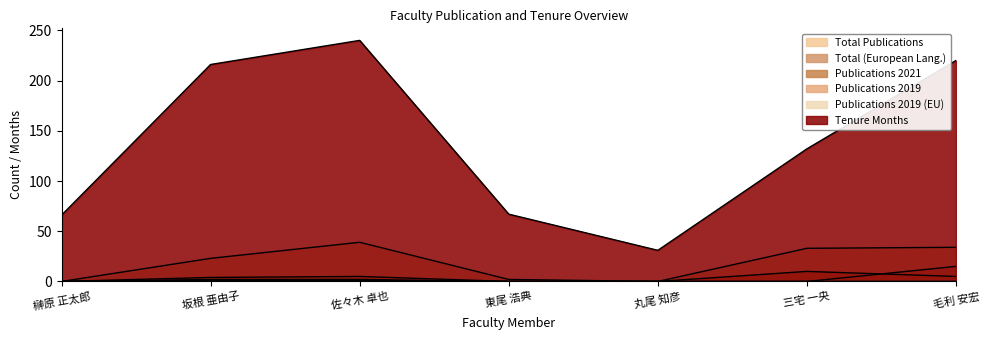

How many values in the 著作合計 series are below 23?

3